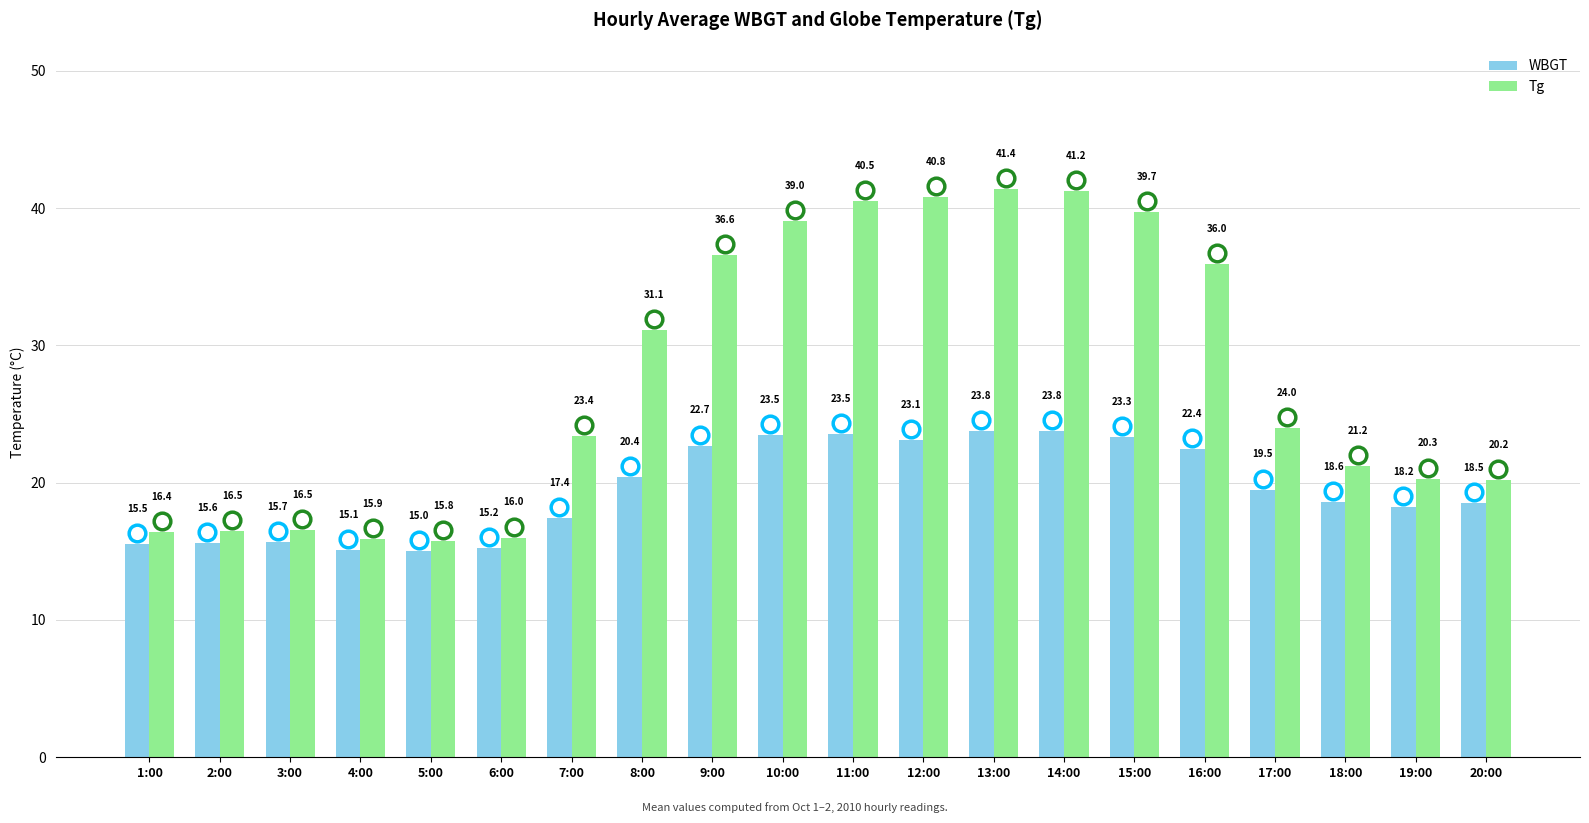

The value of WBGT at 11:00 is 38.4. True or false?

False